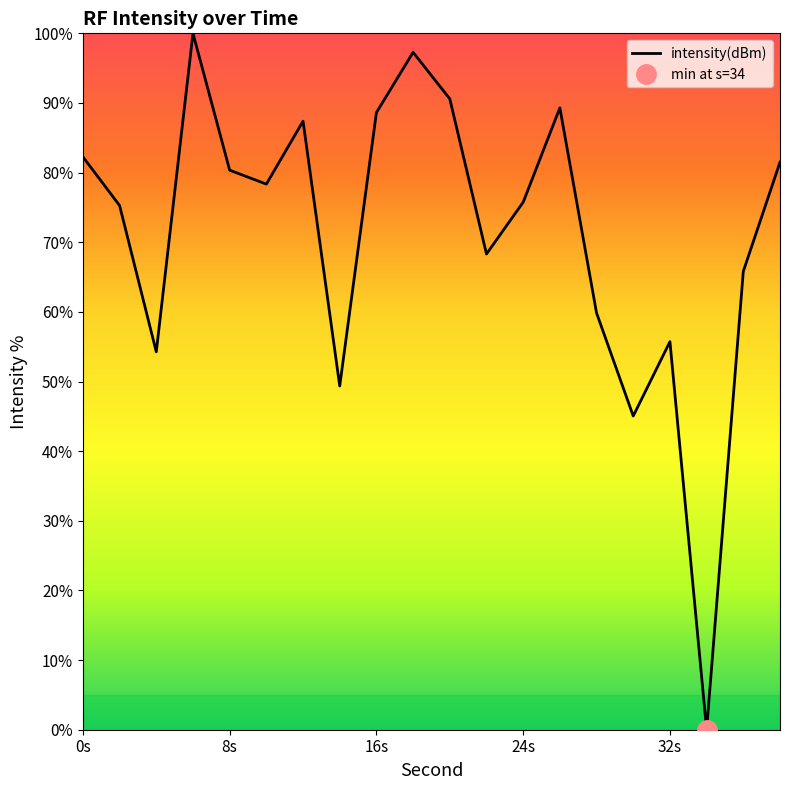

At which category does the data reach its first local peak?

6